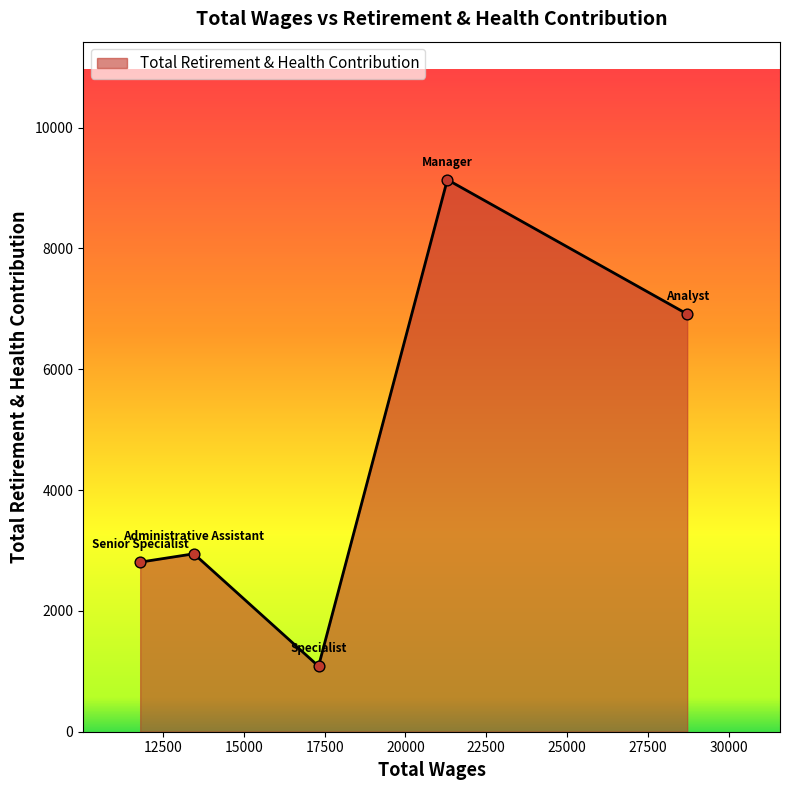

What is the average value?

4577